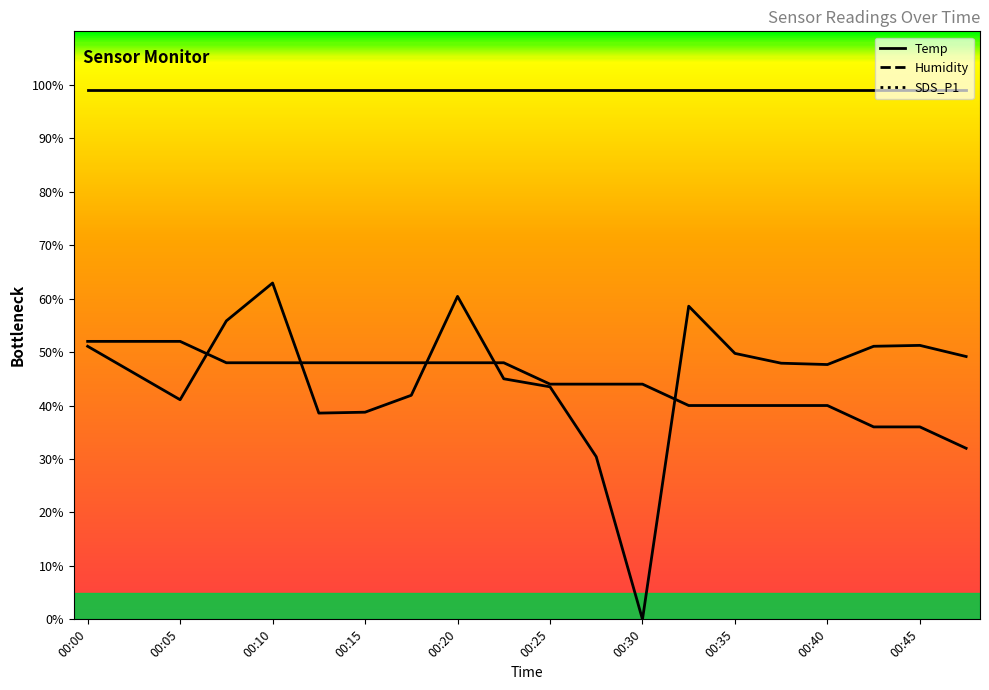

What value does the SDS_P1 series have at 00:03?

46.1